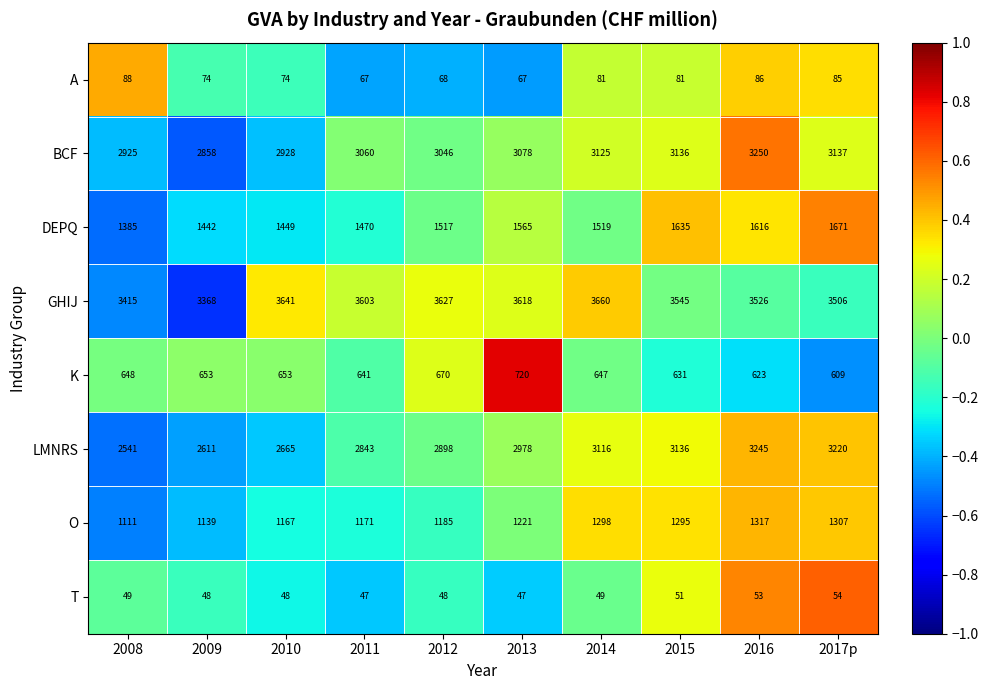

At which label does K reach its minimum?

2017p